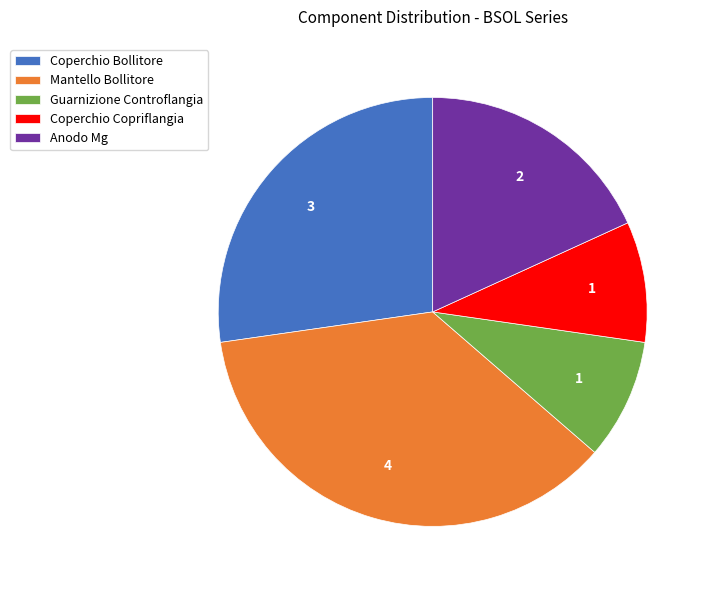

Does Coperchio Bollitore represent more than half of the total?

No